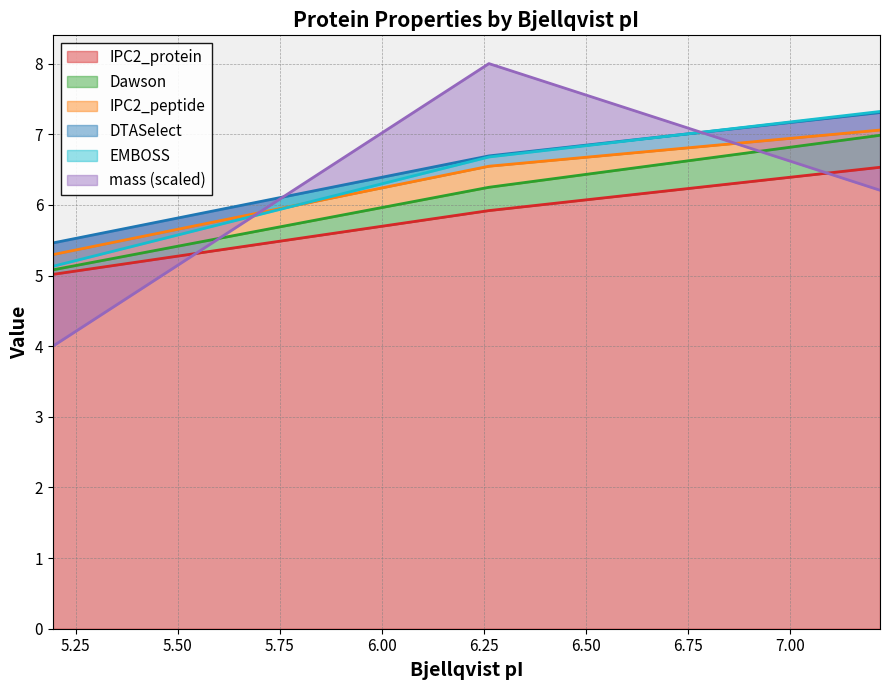

What is the greatest value displayed?

8.0